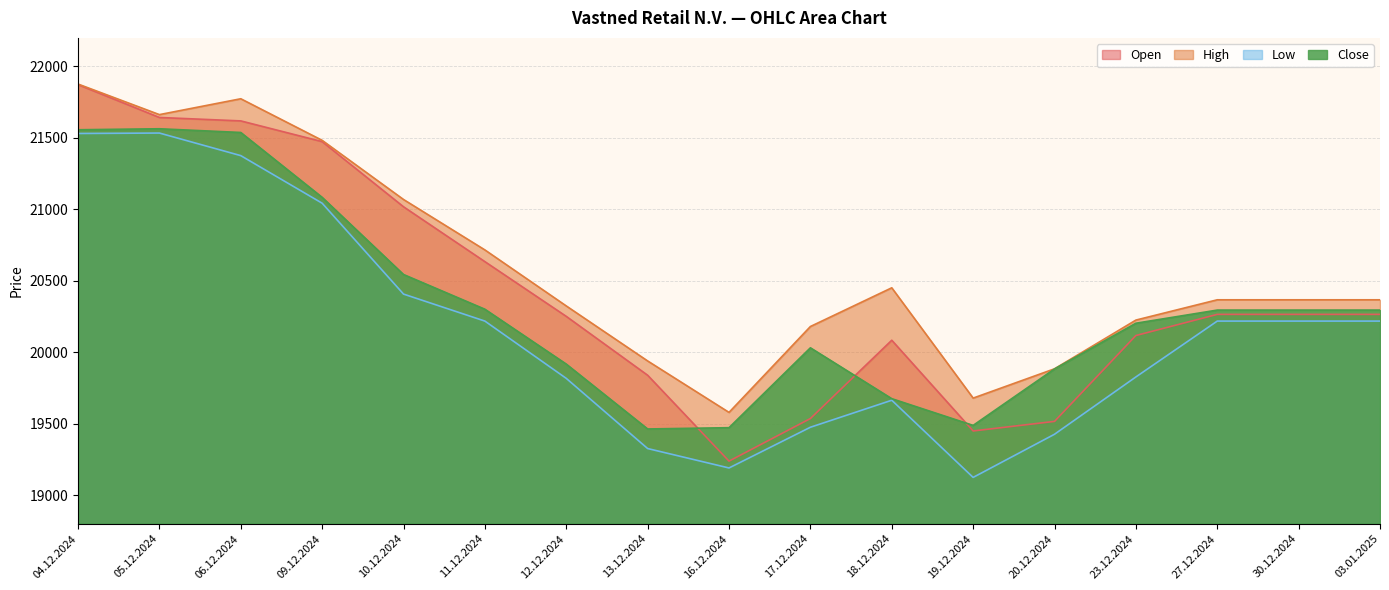

Reading left to right, what are all the values shown in this chart?

Open: 21873	21643	21619	21474	21018	20634	20251	19839	19238	19536	20084	19449	19516	20117	20265	20265	20265
High: 21877	21663	21774	21483	21069	20716	20324	19939	19579	20180	20451	19679	19884	20225	20367	20367	20367
Low: 21531	21534	21376	21043	20407	20218	19817	19326	19190	19475	19664	19124	19426	19827	20218	20218	20218
Close: 21557	21564	21538	21084	20544	20301	19917	19463	19472	20031	19675	19488	19883	20203	20295	20295	20295